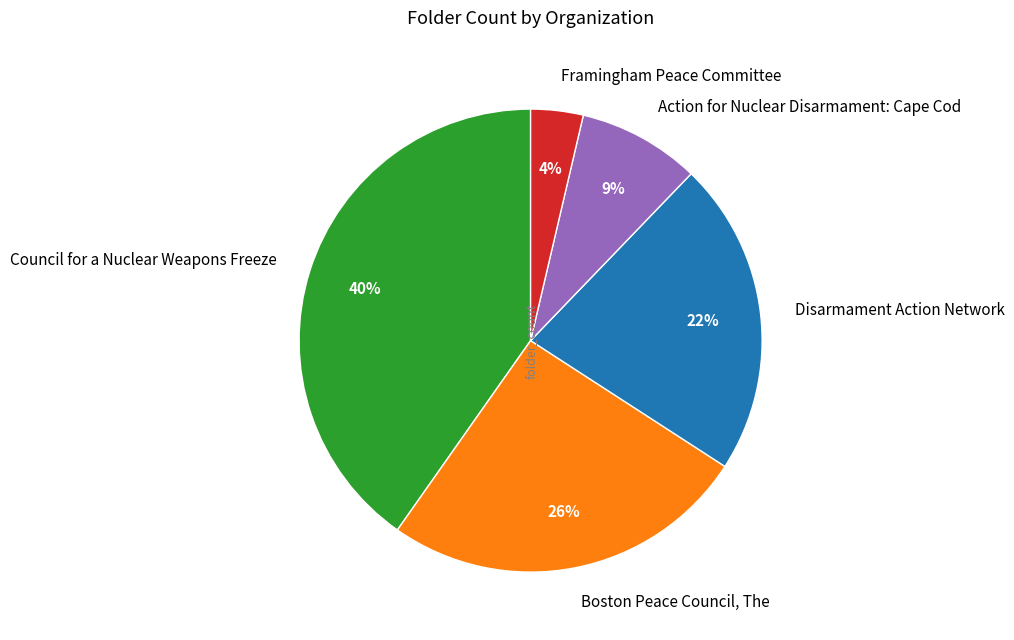

Which category has the smallest portion of the pie?

Framingham Peace Committee